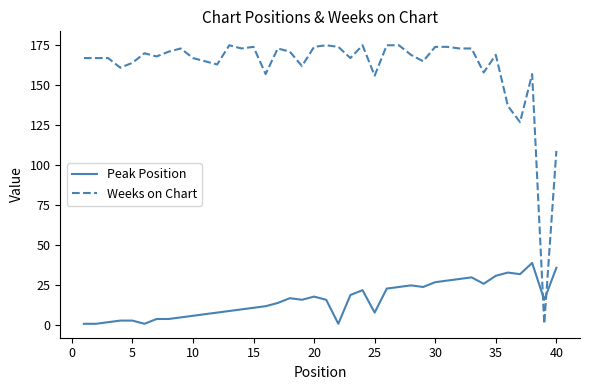

How many times do Weeks on Chart and Peak Position cross each other?

2